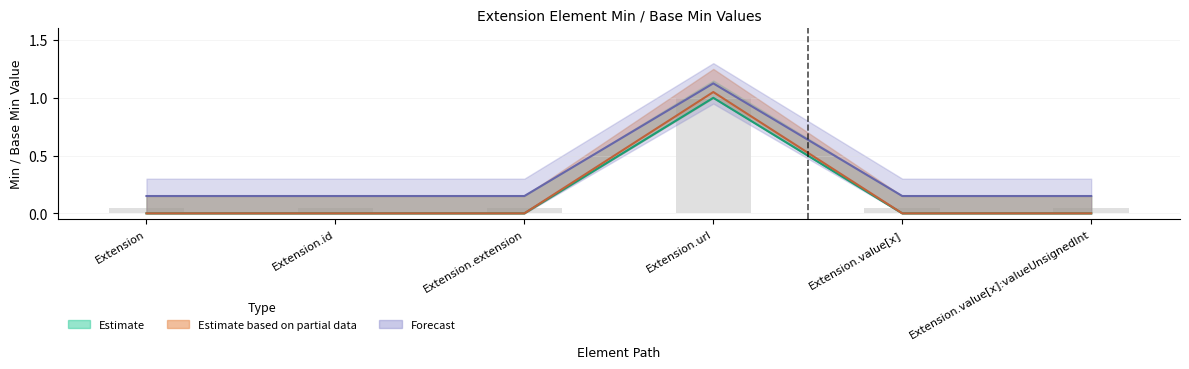

What is the label of the 4th bar from the left?

Extension.url